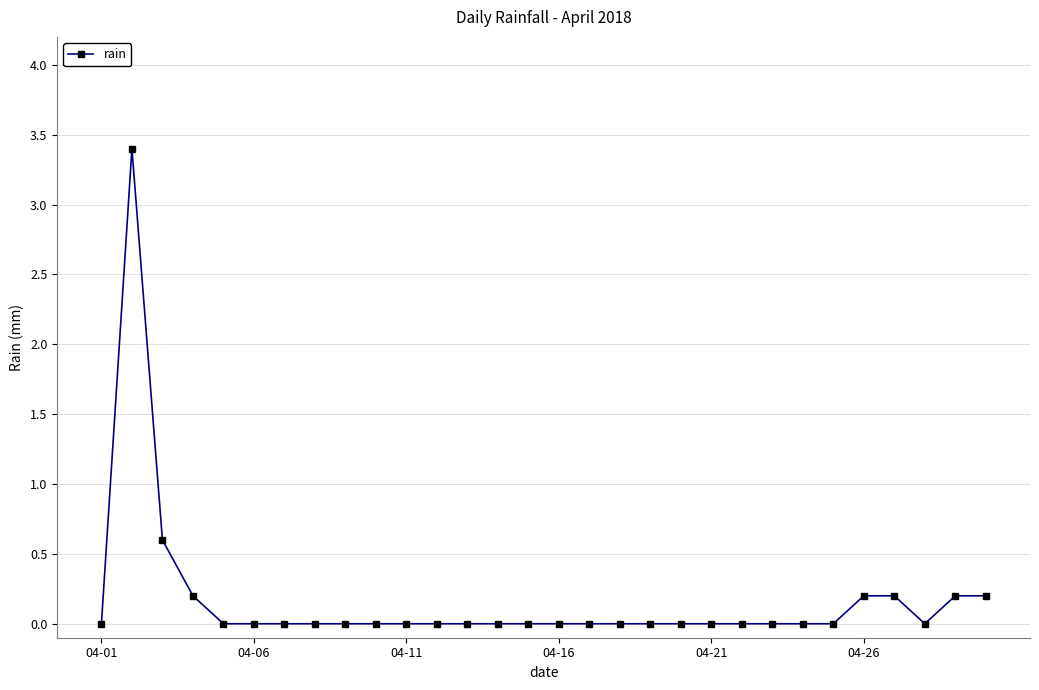

What is the difference between the second highest and minimum values?

0.6